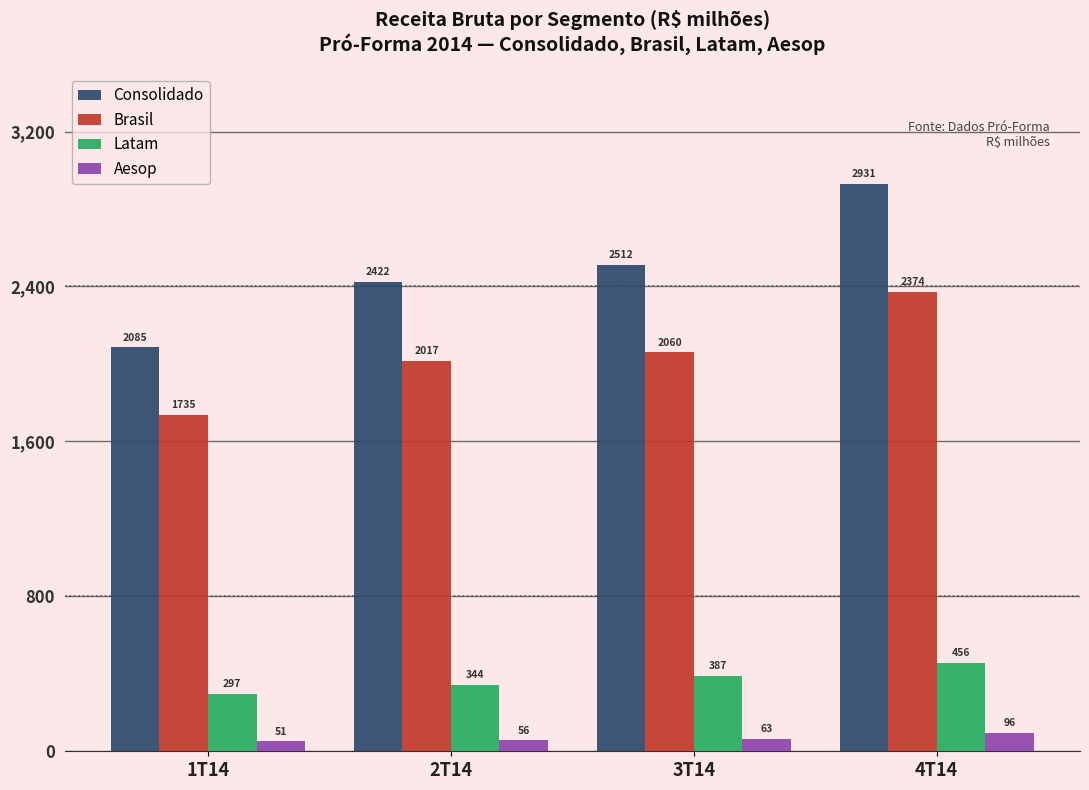

At which label does Consolidado reach its minimum?

1T14